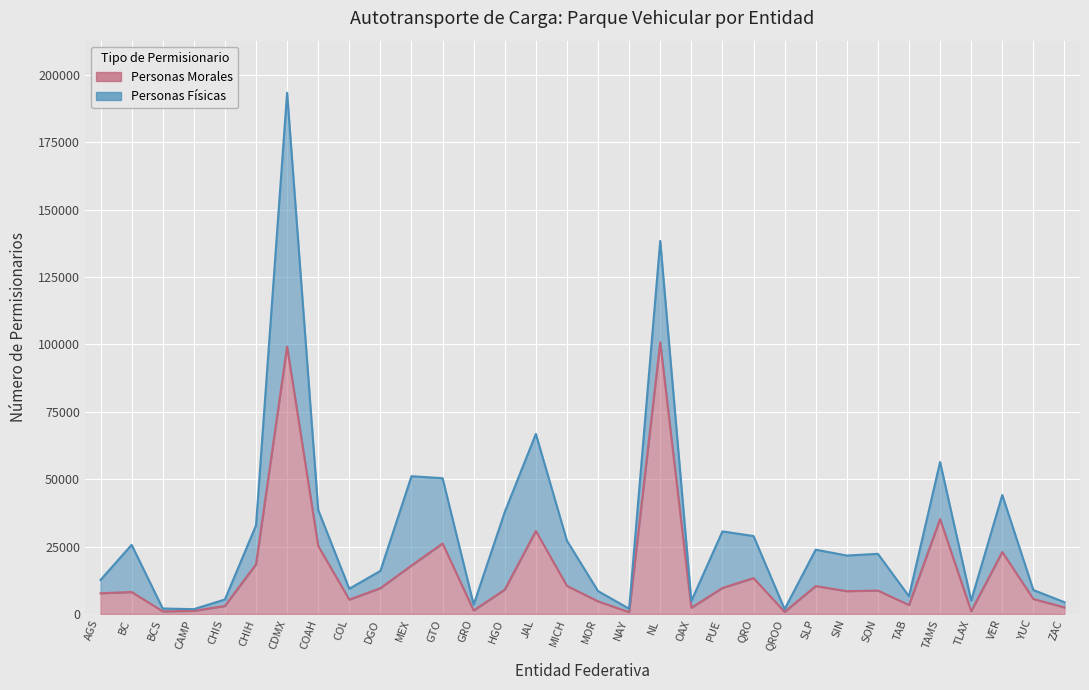

The chart shows a value of 9658 at PUE. True or false?

True